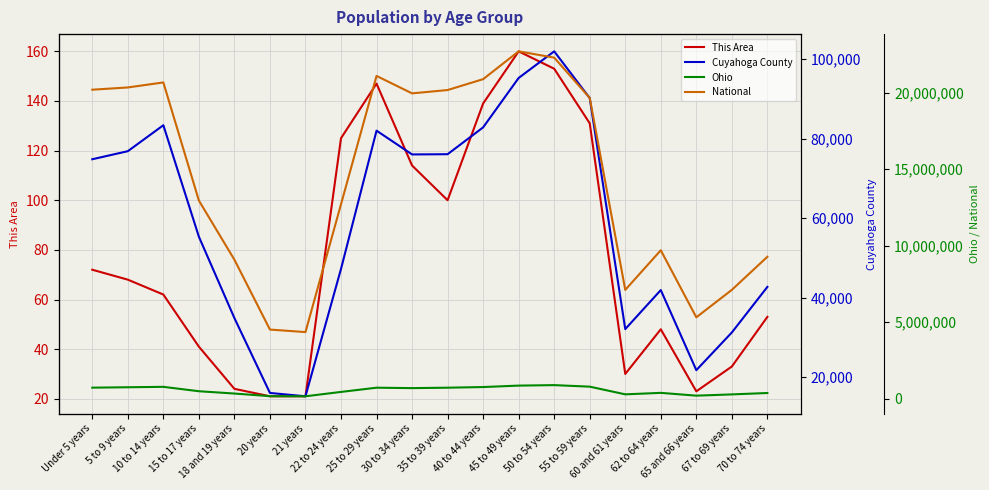

What is the value of the Ohio point at the 4th from the left?

487307